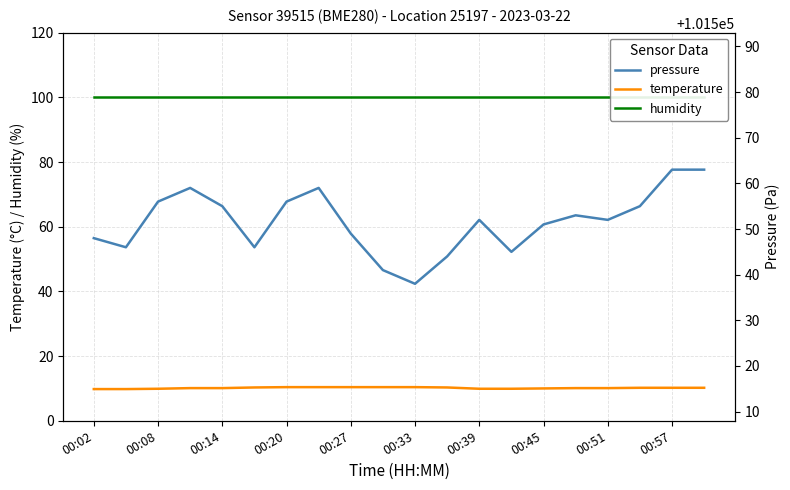

What is the highest value of the temperature series?

10.4